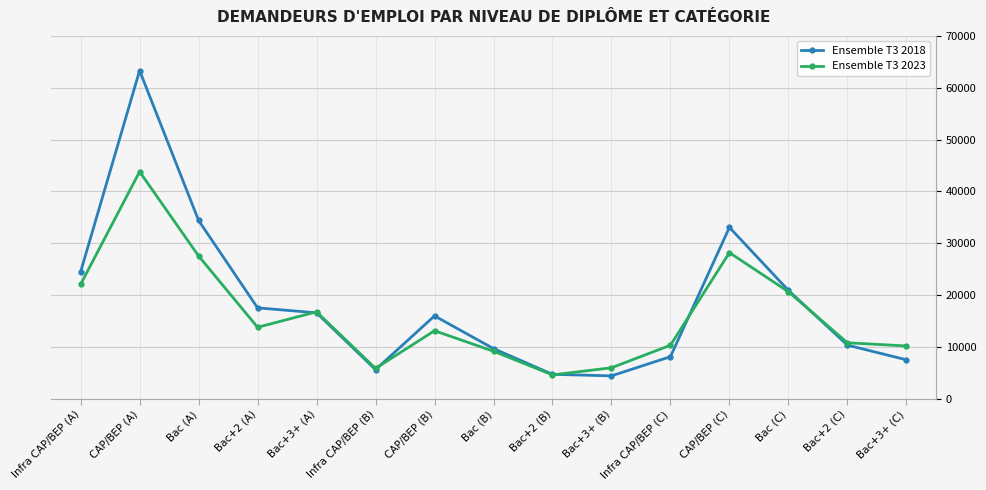

What is the label of the 8th point from the right?

Bac (B)